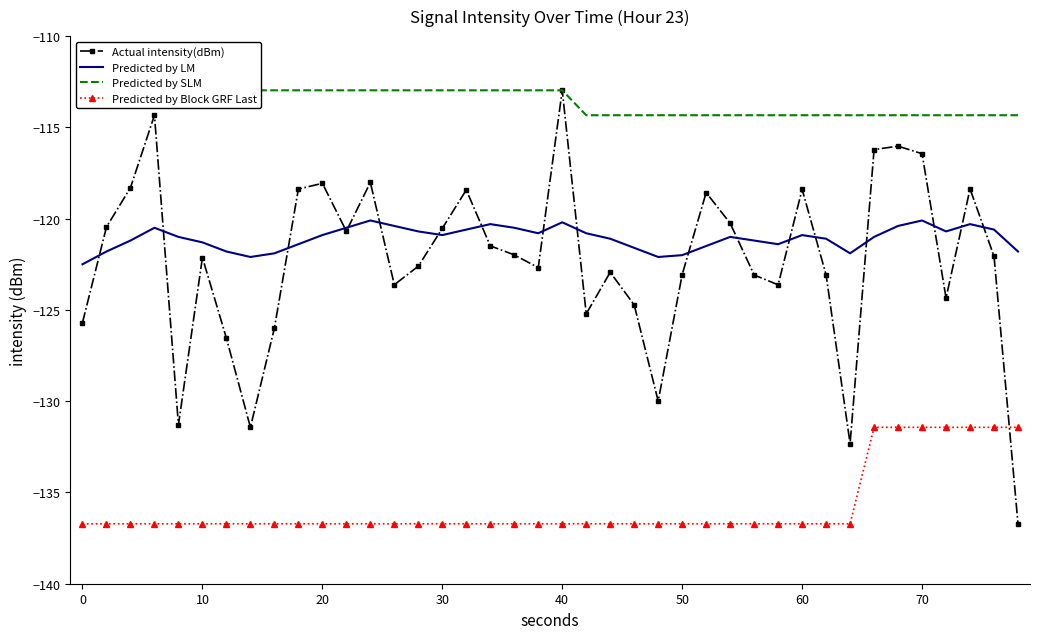

Which series has the largest total across all categories?

Predicted by SLM